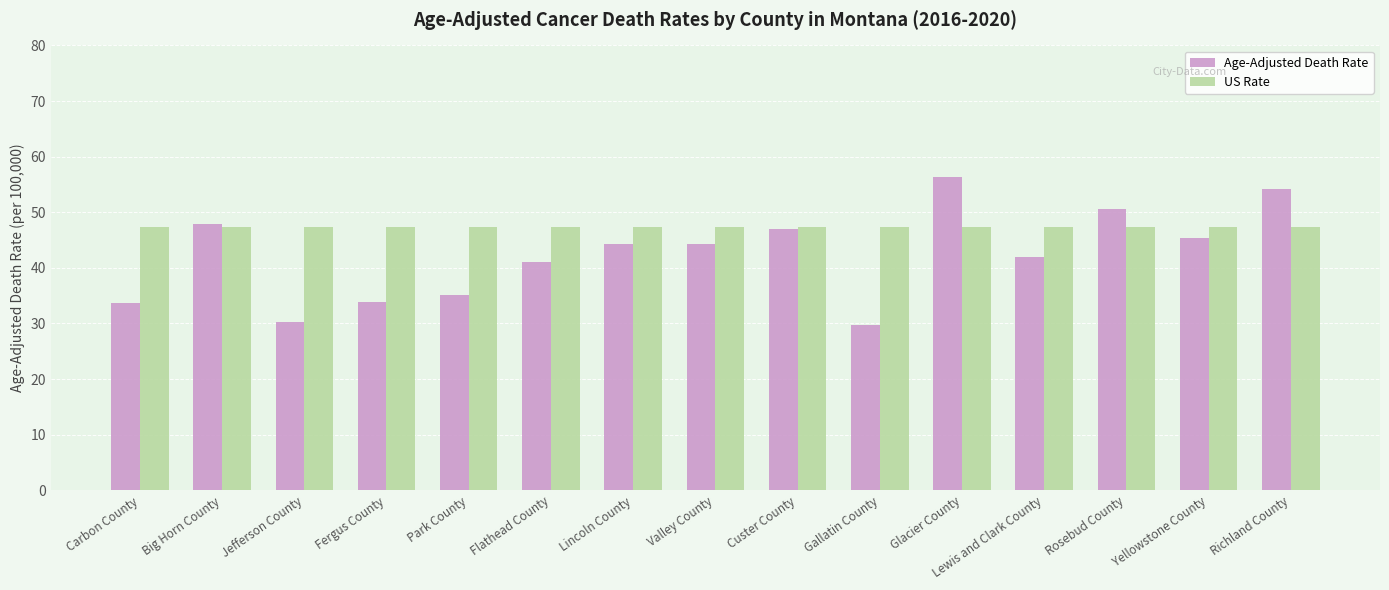

At which label does Age-Adjusted Death Rate first exceed 44?

Big Horn County